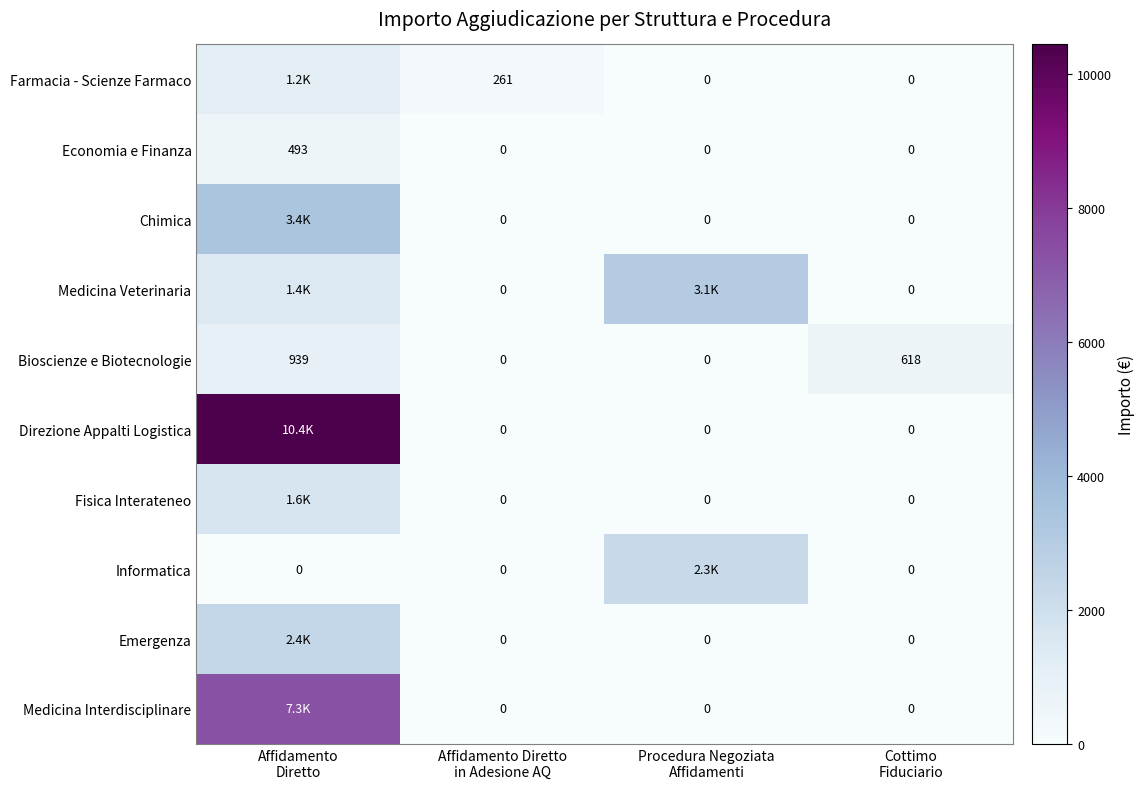

The value of Farmacia - Scienze Farmaco at Affidamento Diretto is 1220.7. True or false?

True